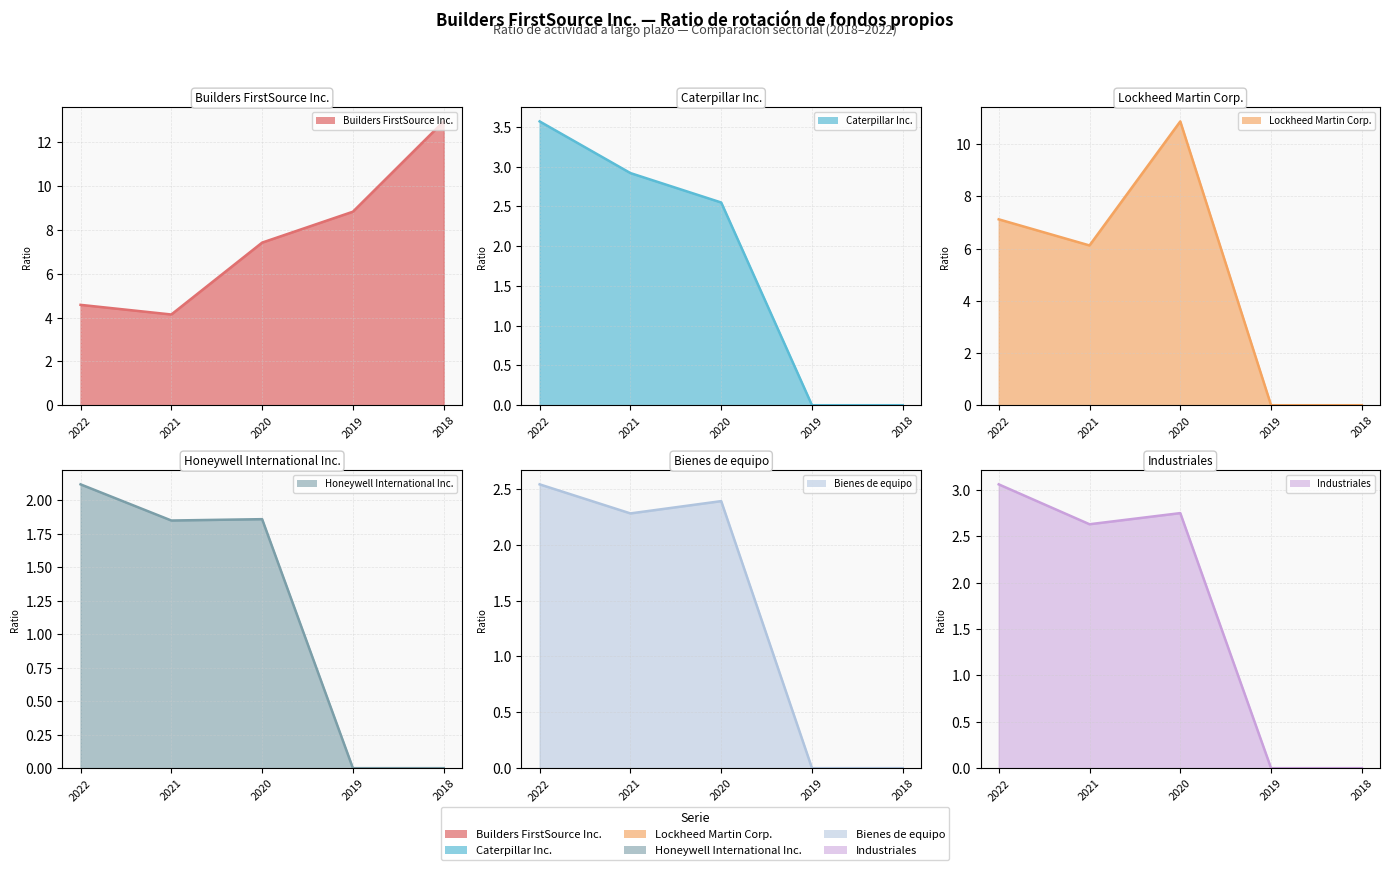

How many lines are shown in the chart?

6